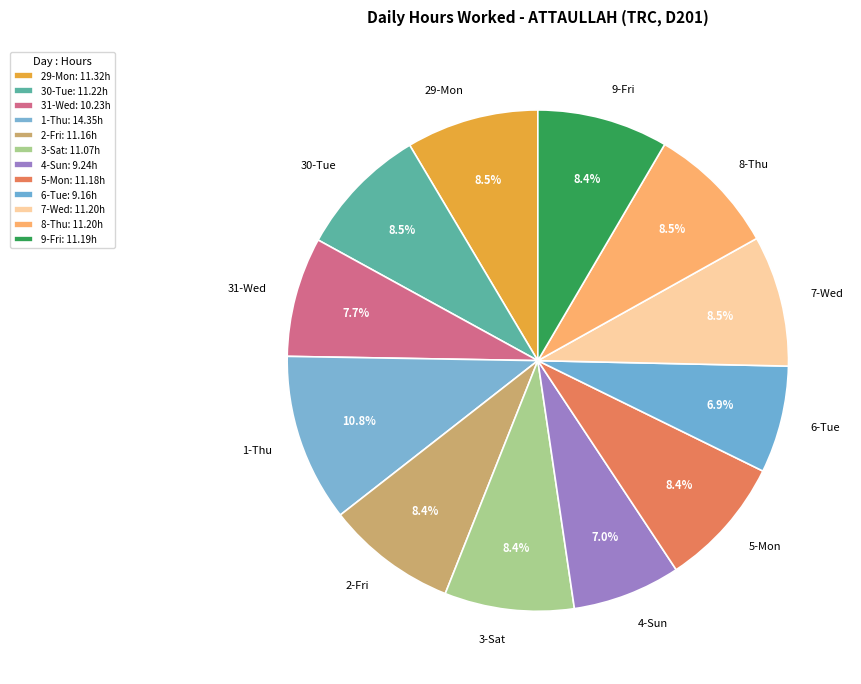

How many slices are in this pie chart?

12